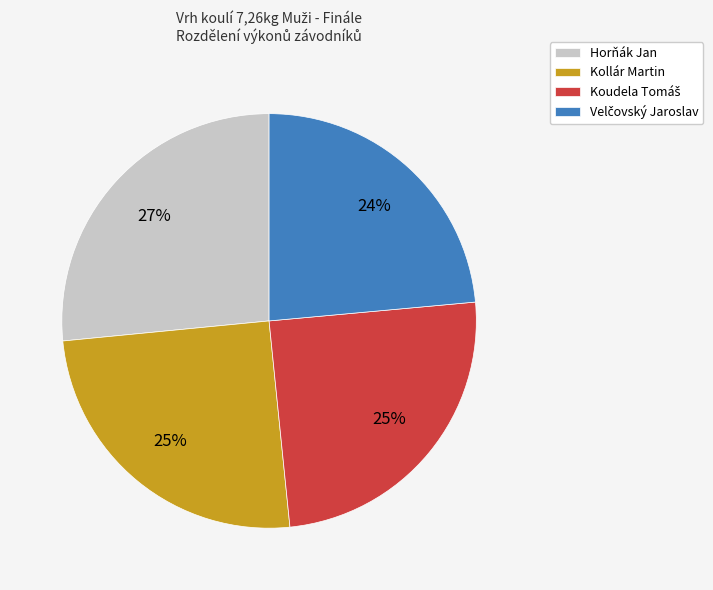

Does any single category account for the majority?

No